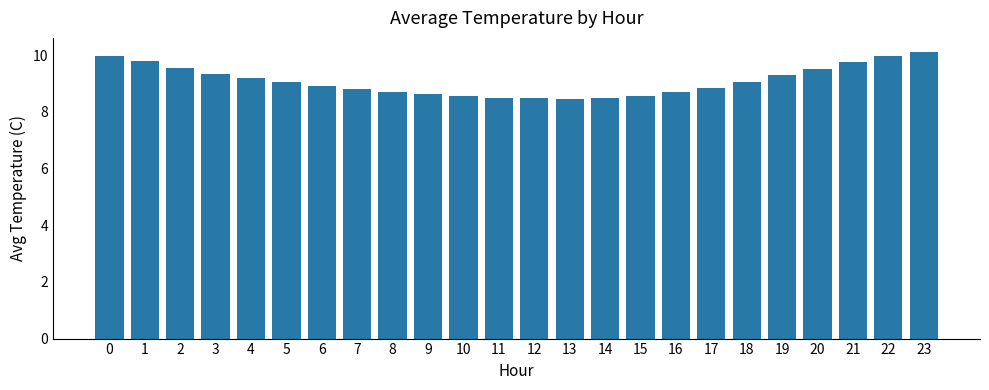

Between 20 and 21, which is larger?

21